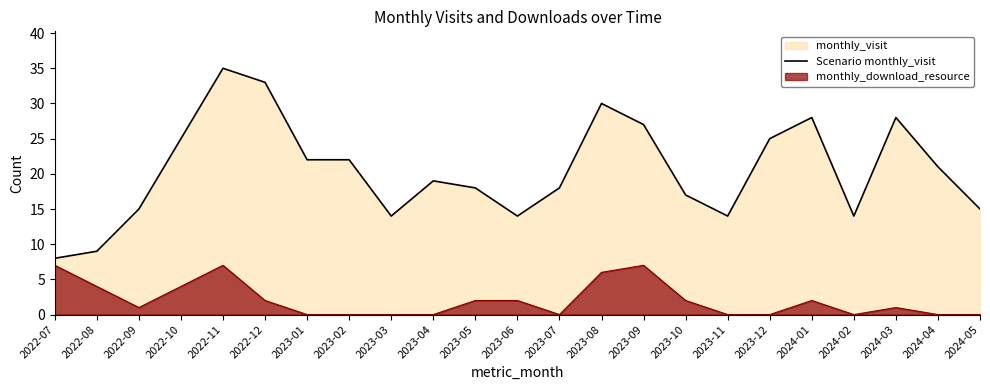

Read the value at 2023-04, to the nearest 5.

20